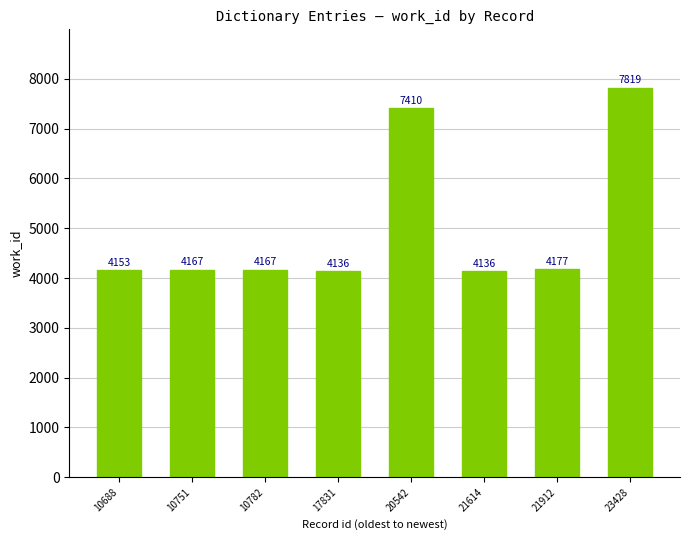

Reading left to right, extract all data points from this chart.

4153	4167	4167	4136	7410	4136	4177	7819